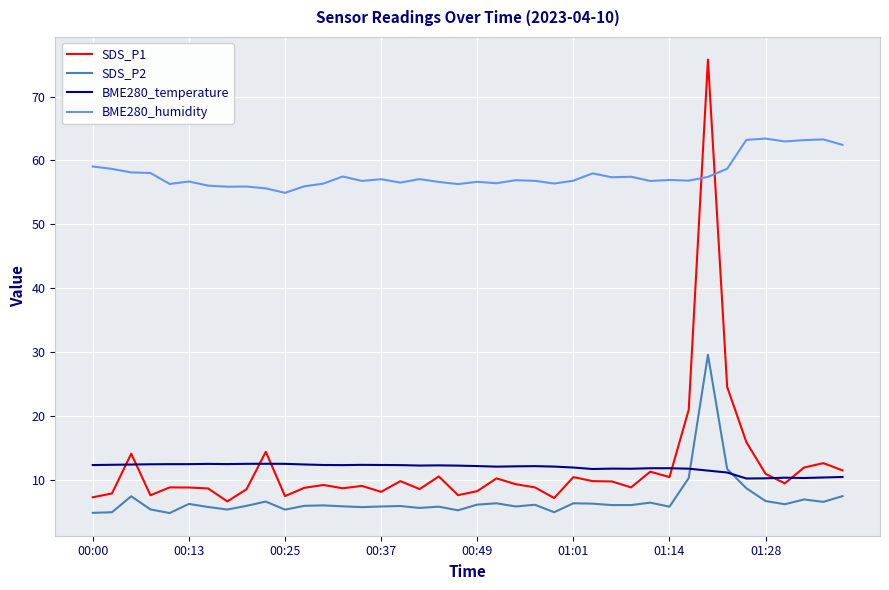

Which series has the largest total across all categories?

BME280_humidity